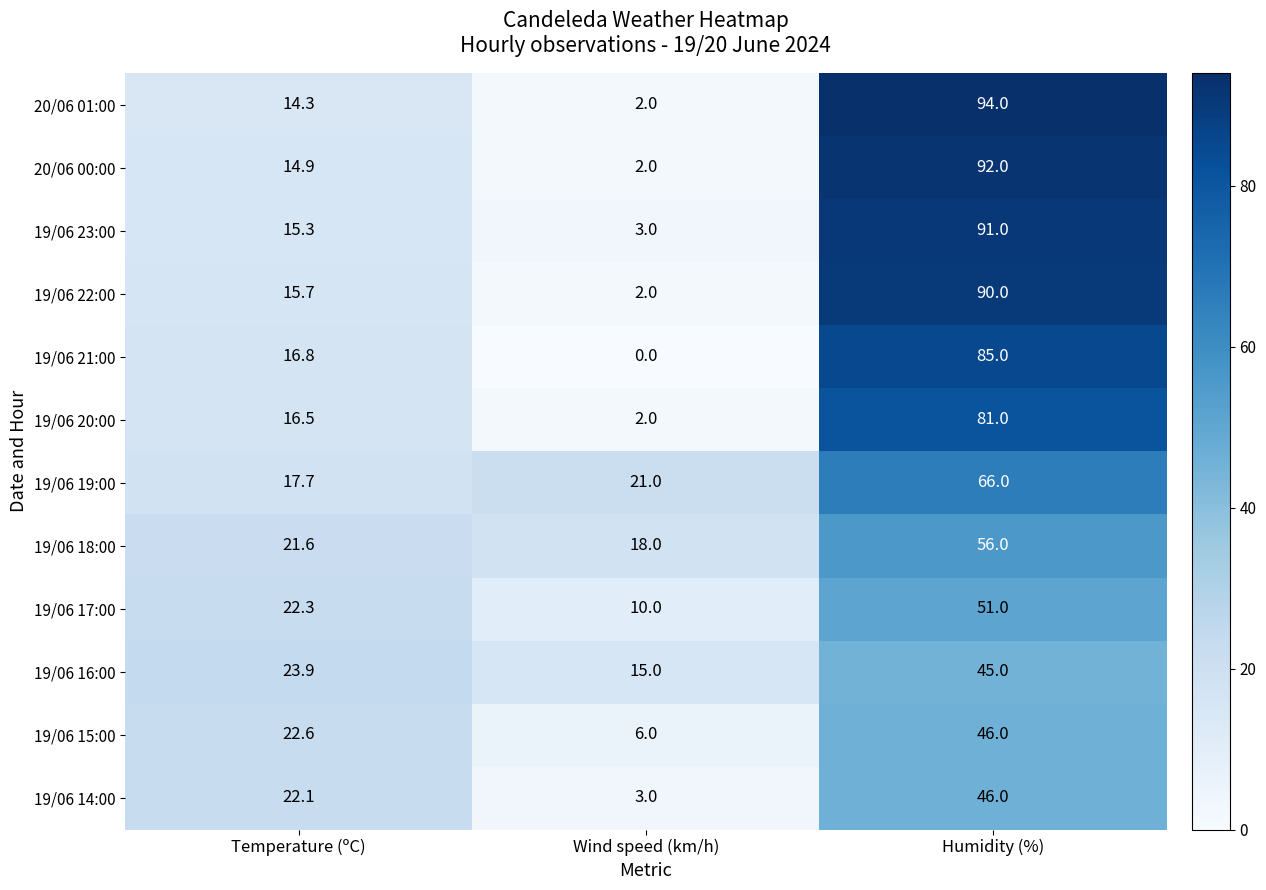

Between Temperature (ºC) and Wind speed (km/h), which series saw the biggest shift?

19/06 14:00